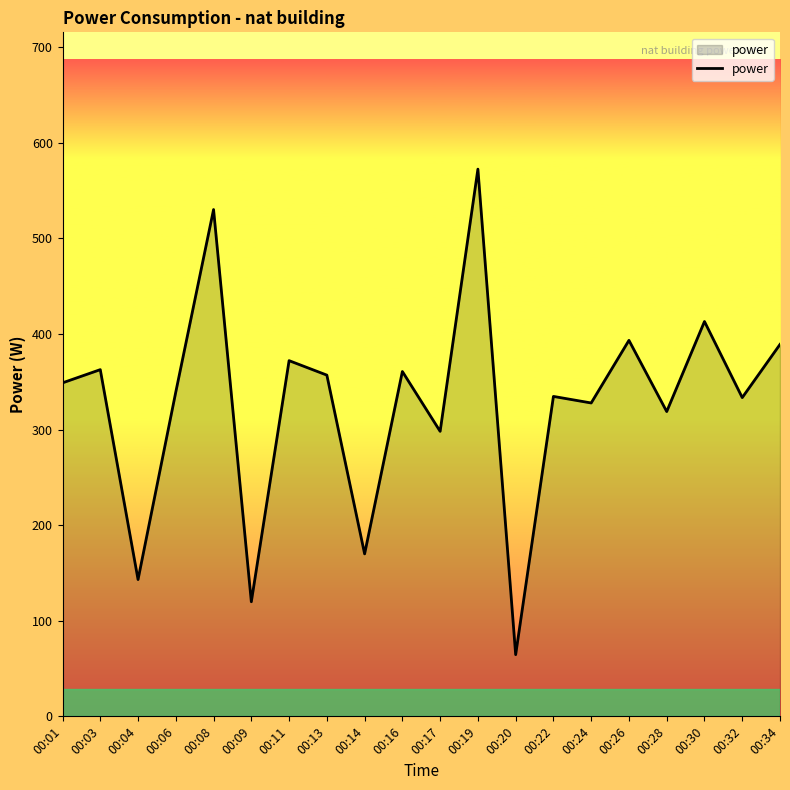

What is the ratio of the value at 00:04 to the value at 00:09?

1.2